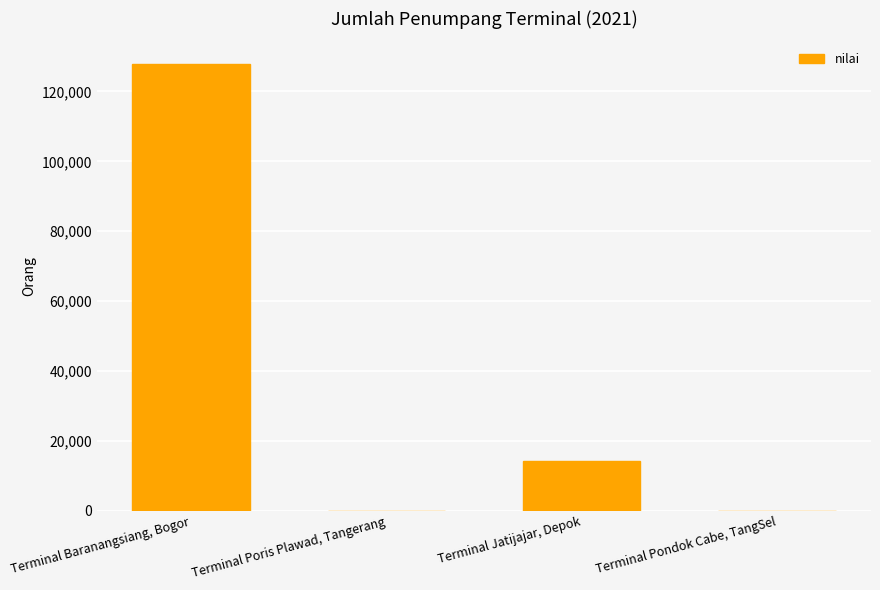

The chart shows a value of 14177 at Terminal Jatijajar, Depok. True or false?

True